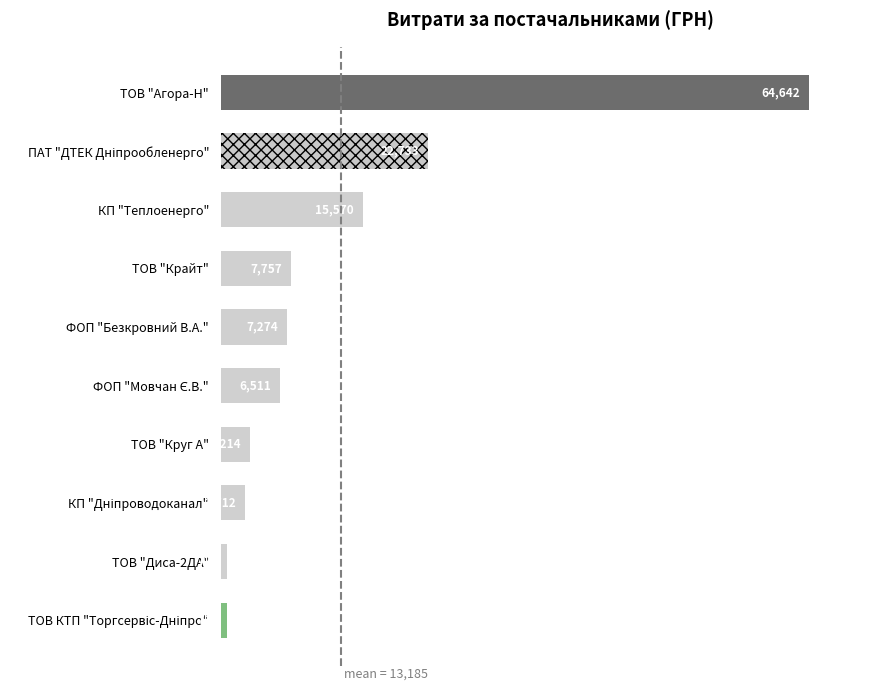

Approximately how many times larger is the value at ТОВ "Агора-Н" compared to ТОВ "Крайт"?

8.3